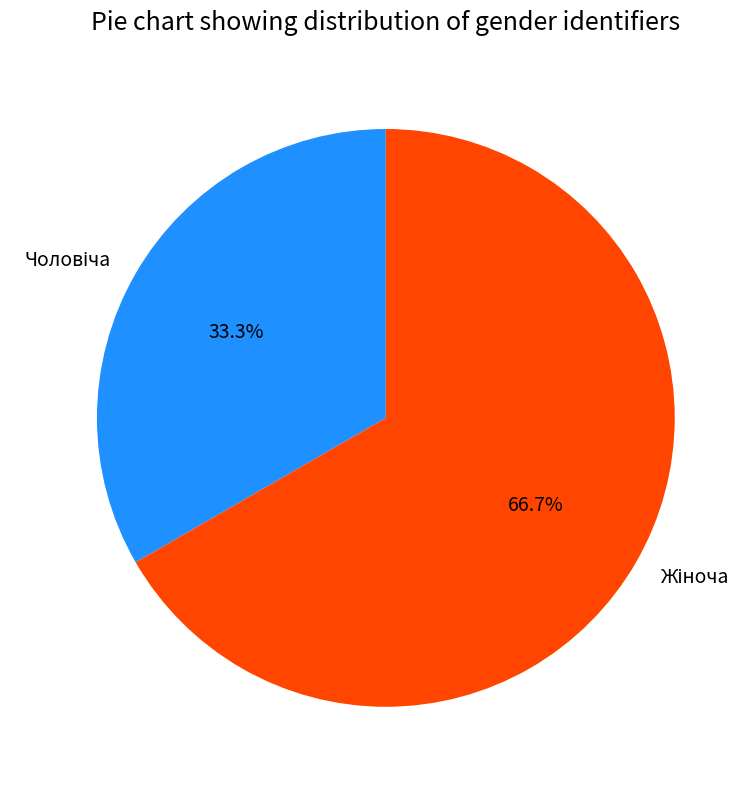

Is there any slice that represents more than half of the pie?

Yes